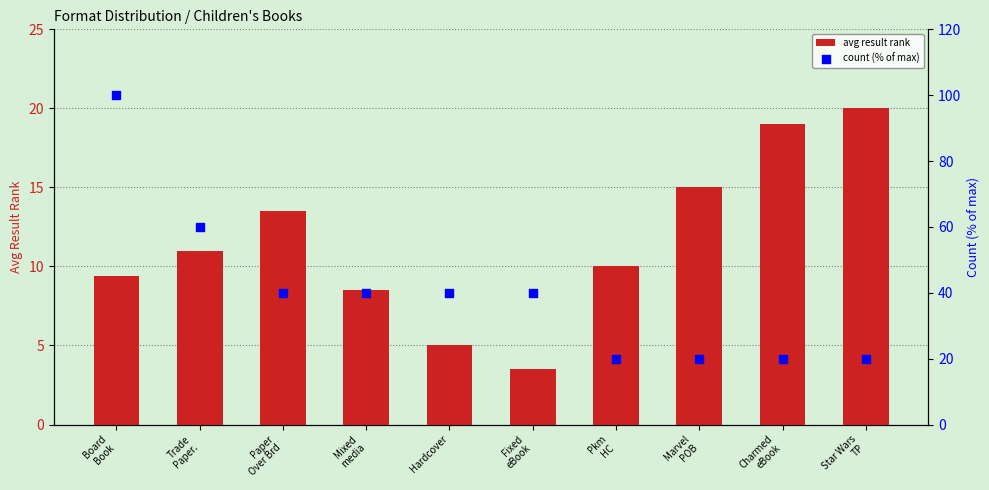

Which series reaches the minimum Y coordinate?

avg result rank